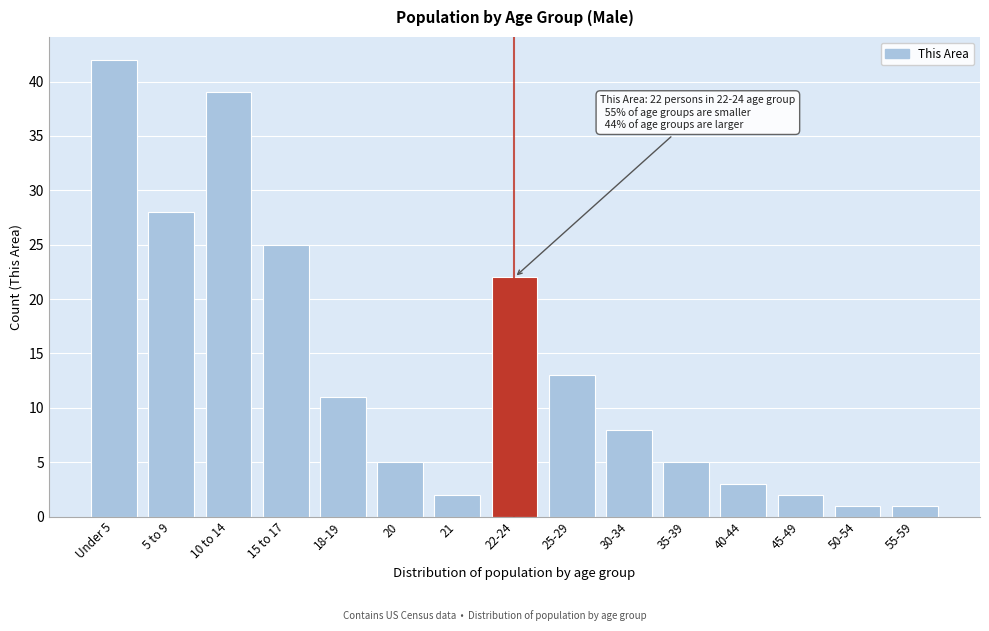

Reading left to right, transcribe all the data shown in this chart.

42	28	39	25	11	5	2	22	13	8	5	3	2	1	1